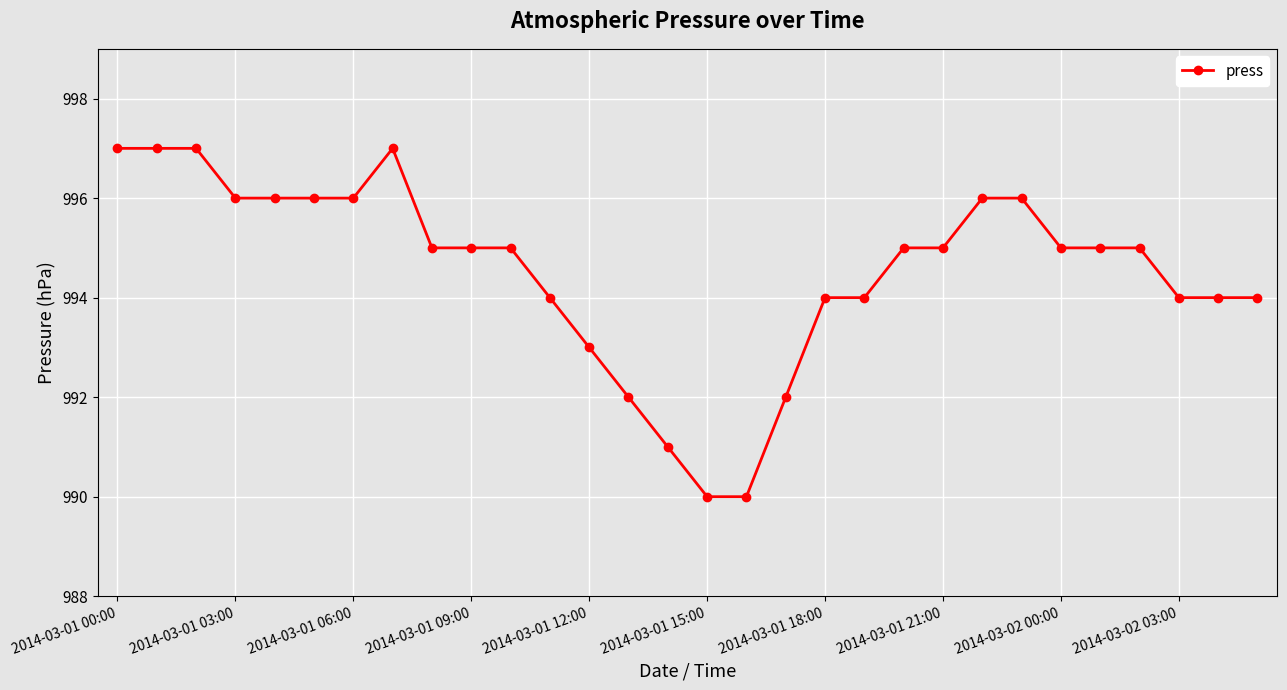

True or false: the data has more than 0 interior local peaks.

True